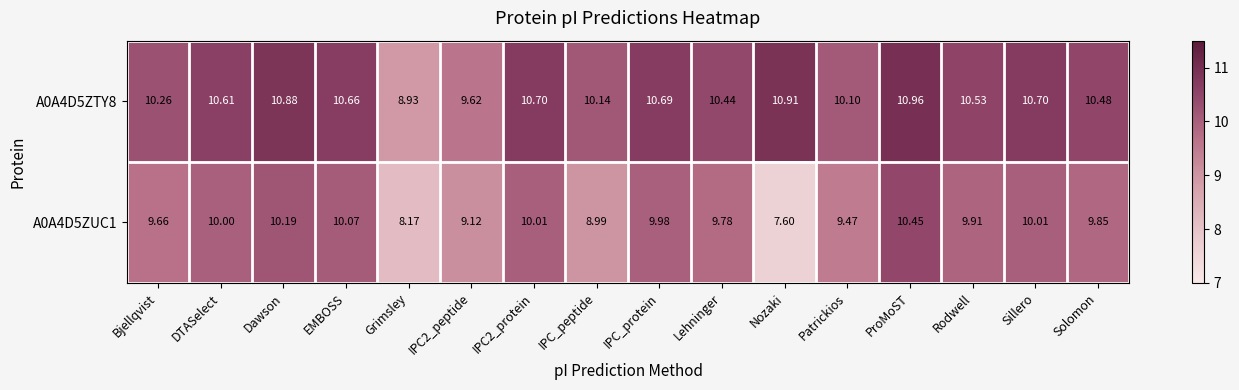

Which label corresponds to the largest value in the chart?

ProMoST